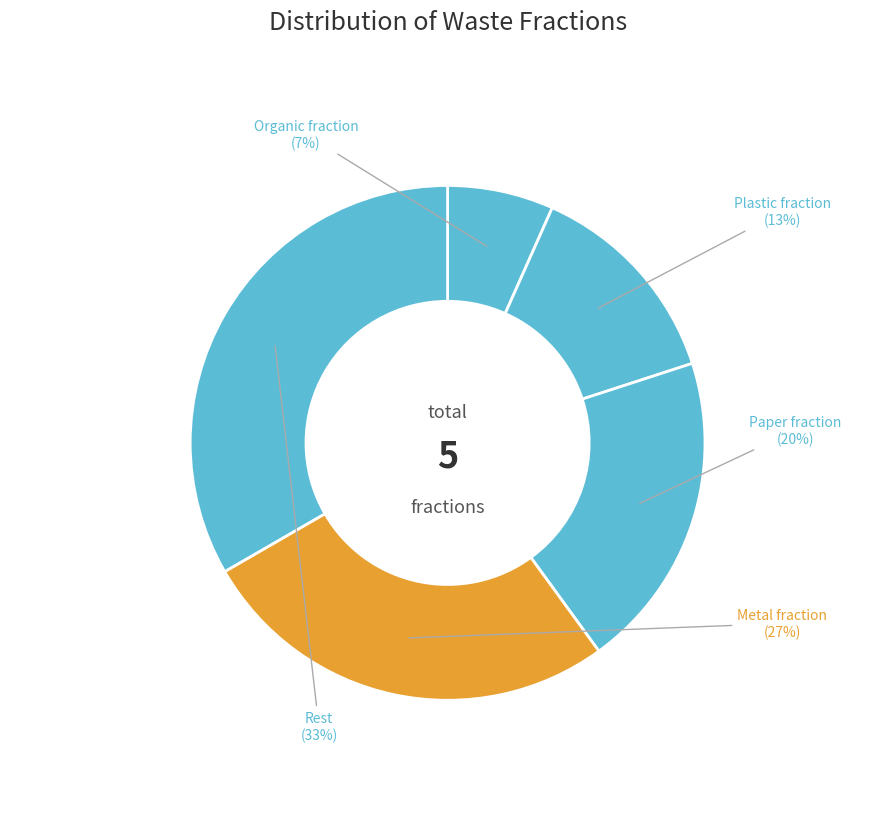

The Rest slice represents 25% of the pie. True or false?

False